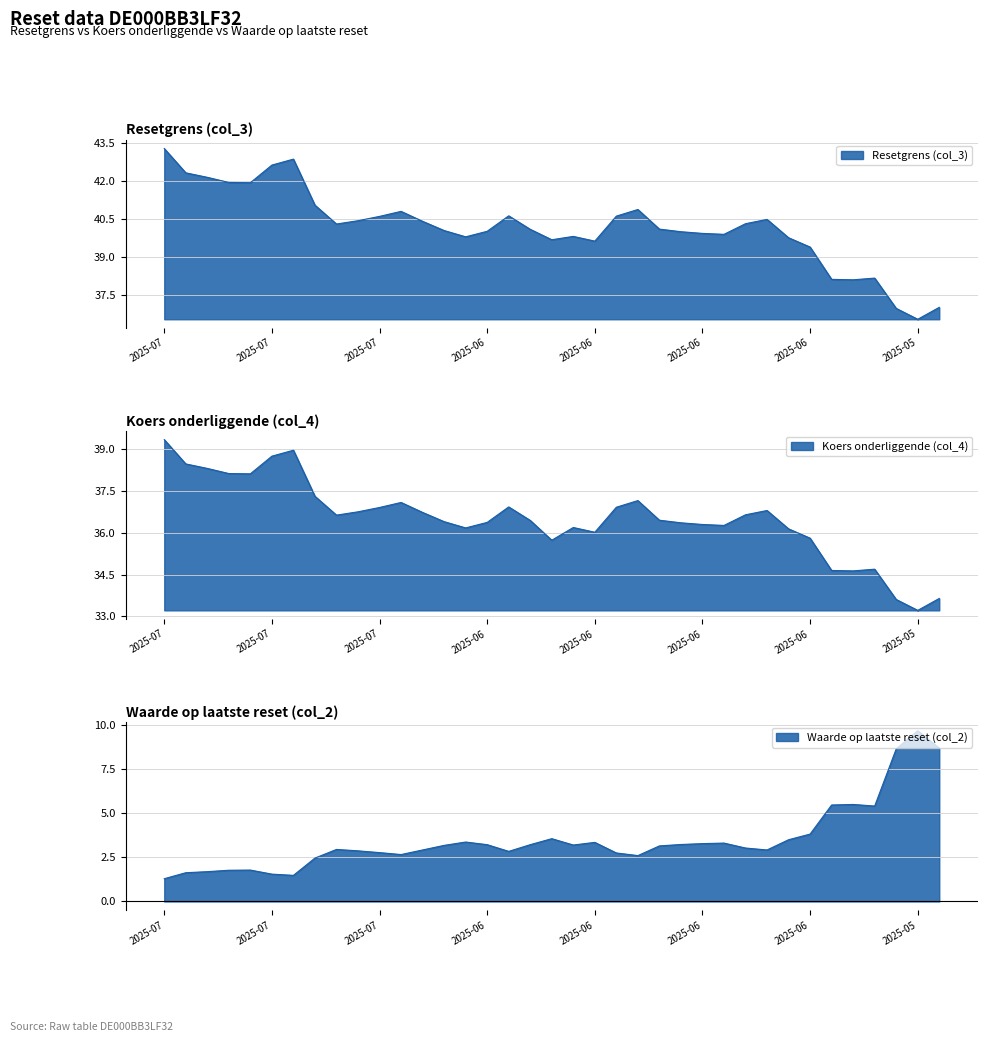

Reading left to right, list all the values displayed in this chart.

Resetgrens (col_3): 43.3	42.3	42.1	41.9	41.9	42.6	42.9	41.0	40.3	40.4	40.6	40.8	40.4	40.0	39.8	40.0	40.6	40.1	39.7	39.8	39.6	40.6	40.9	40.1	40.0	39.9	39.9	40.3	40.5	39.8	39.4	38.1	38.1	38.2	37.0	36.5	37.0
Koers onderliggende (col_4): 39.3	38.5	38.3	38.1	38.1	38.7	39.0	37.3	36.6	36.7	36.9	37.1	36.7	36.4	36.2	36.4	36.9	36.4	35.7	36.2	36.0	36.9	37.2	36.4	36.4	36.3	36.3	36.6	36.8	36.1	35.8	34.6	34.6	34.7	33.6	33.2	33.6
Waarde op laatste reset (col_2): 1.3	1.6	1.7	1.8	1.8	1.6	1.5	2.5	3.0	2.9	2.8	2.7	2.9	3.2	3.4	3.2	2.8	3.2	3.6	3.2	3.4	2.8	2.6	3.1	3.2	3.3	3.3	3.0	2.9	3.5	3.8	5.5	5.5	5.4	8.7	9.7	8.7